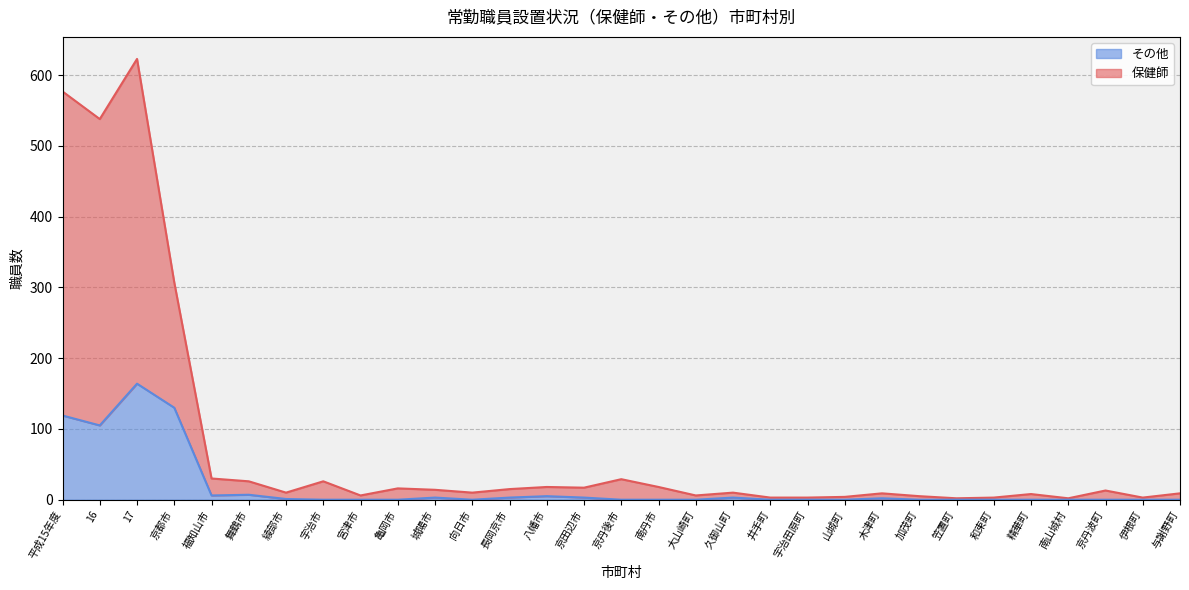

How many data points in 保健師 are less than 10?

13